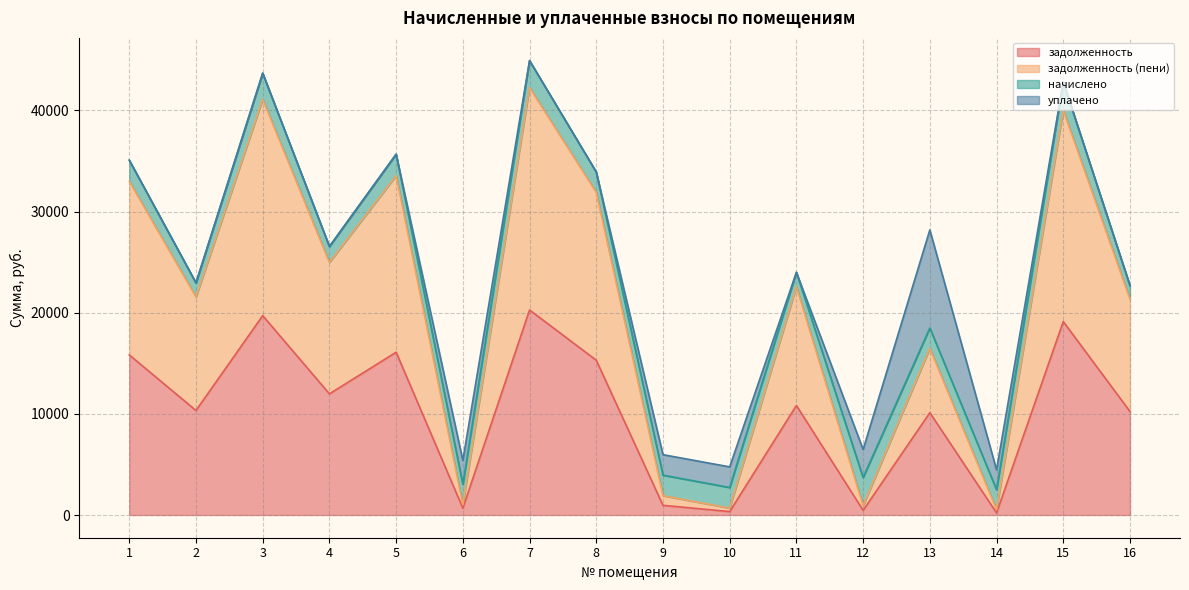

Rank the categories by задолженность (пени) value from lowest to highest.

14, 10, 12, 6, 9, 13, 16, 2, 11, 4, 8, 1, 5, 15, 3, 7